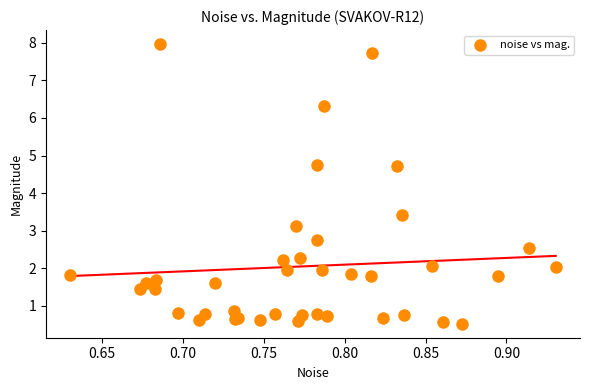

What Y value in the scatter plot is closest to 4?

3.4